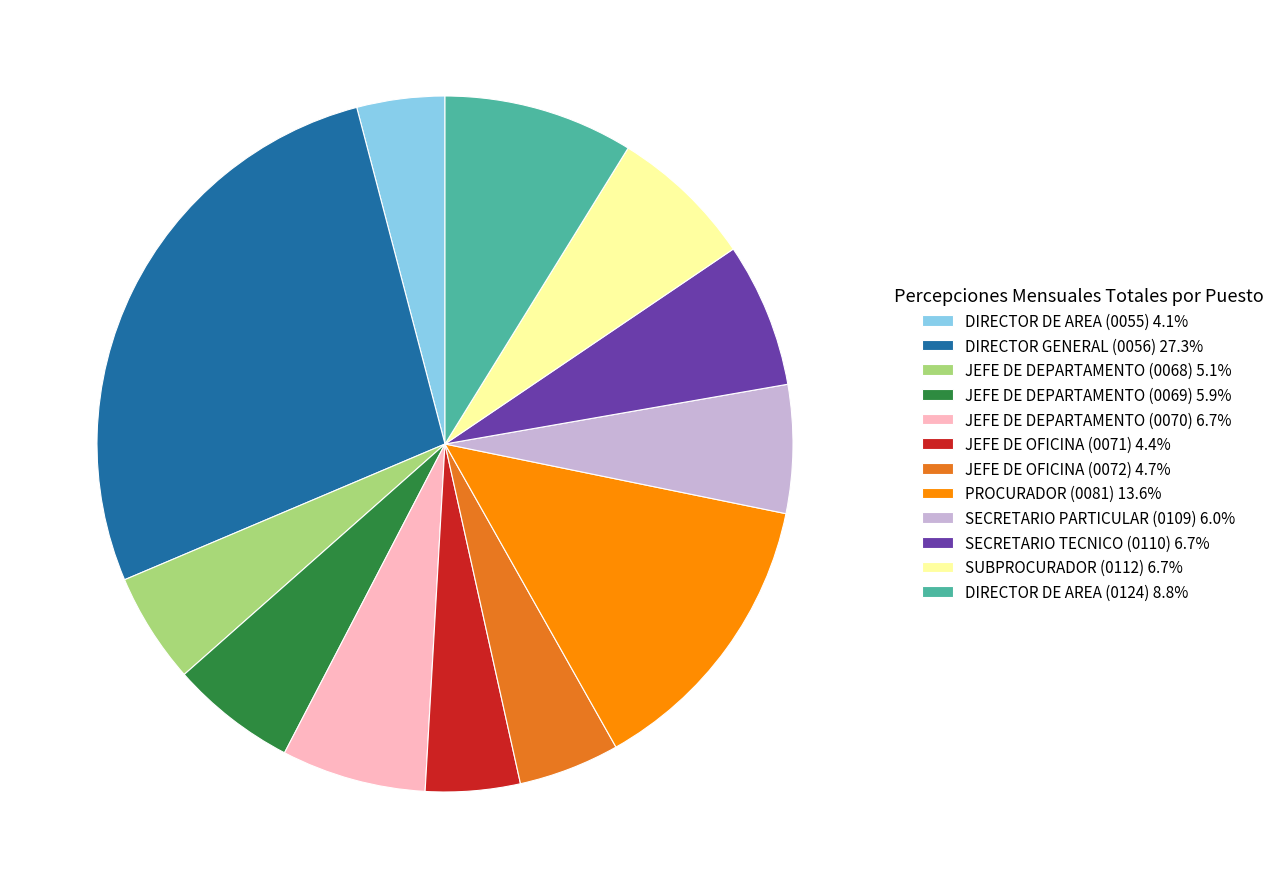

True or false: SECRETARIO TECNICO (0110) accounts for 7% of the total.

True